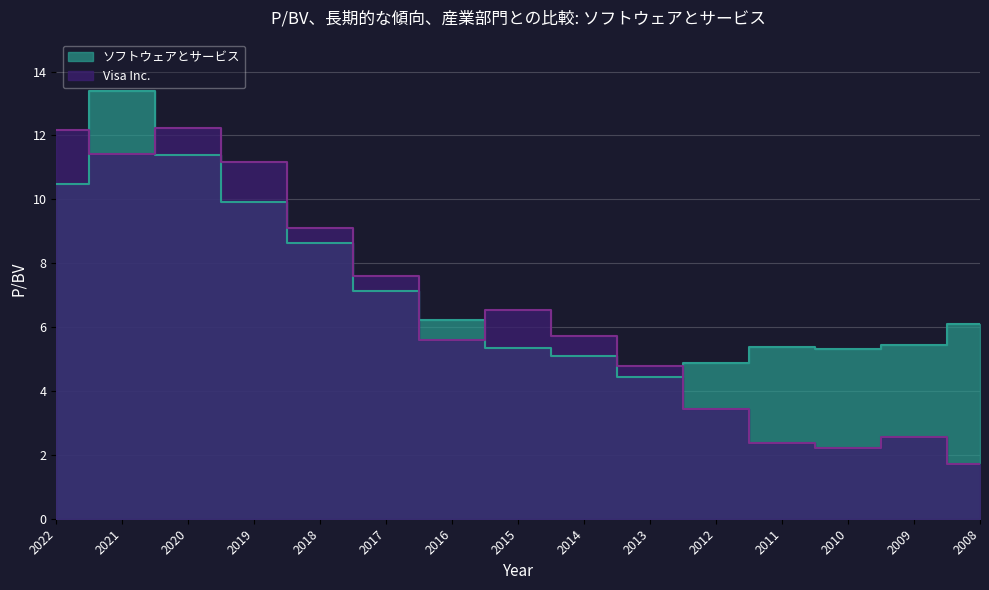

Which series has the largest total across all categories?

ソフトウェアとサービス